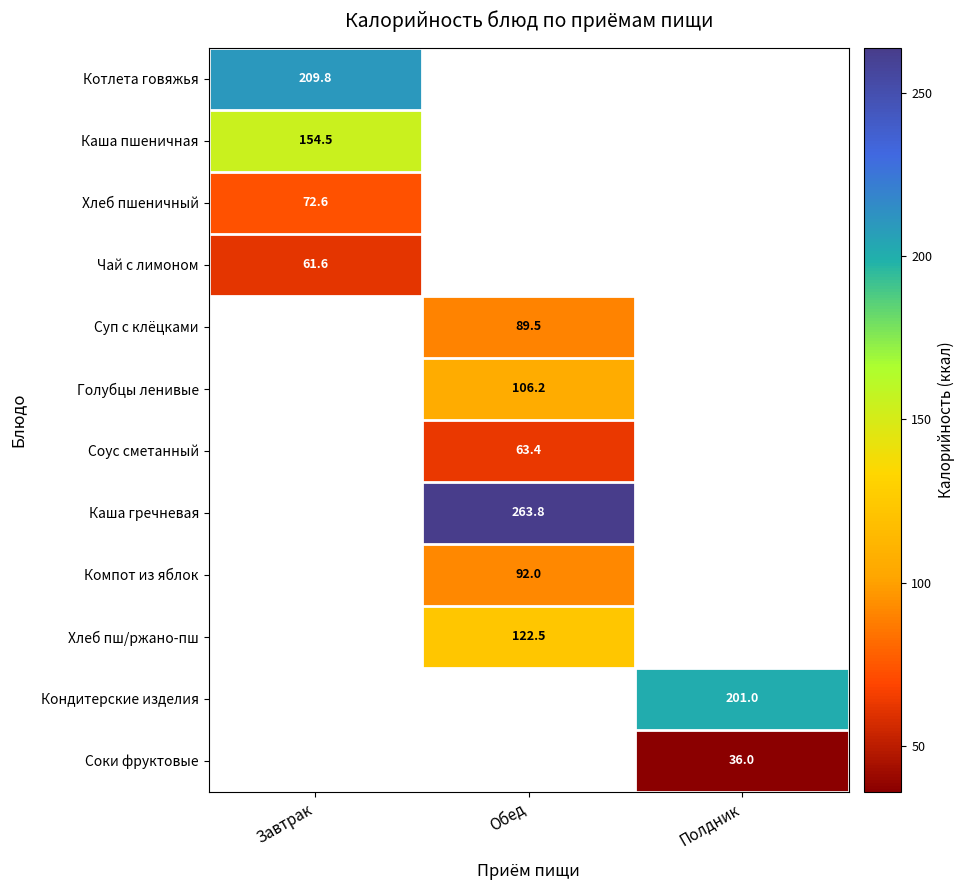

At which category does the chart reach its peak across all series?

Обед